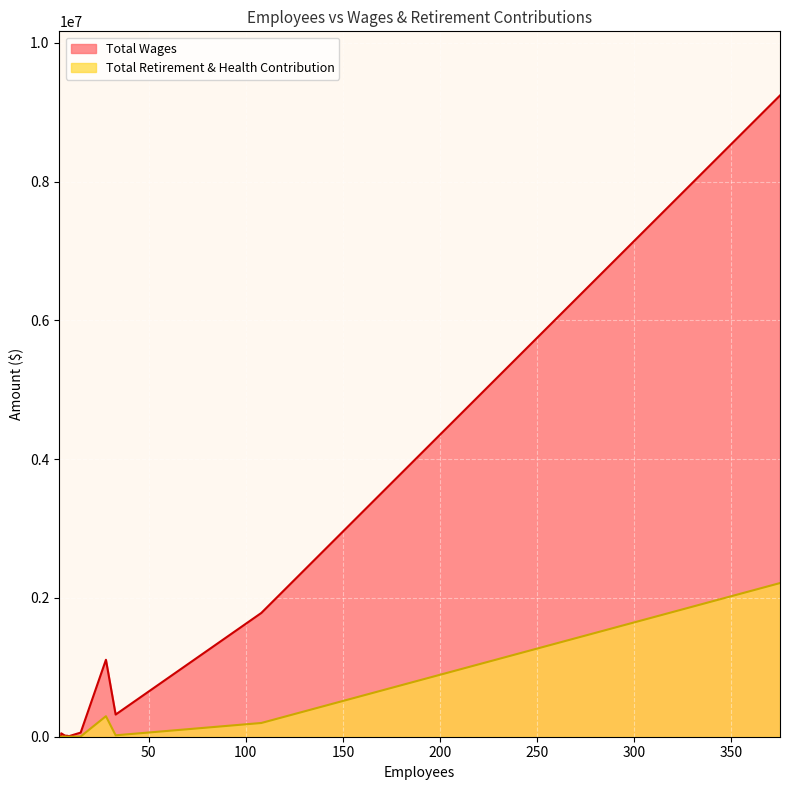

True or false: Total Wages has more than 0 interior local peaks.

False